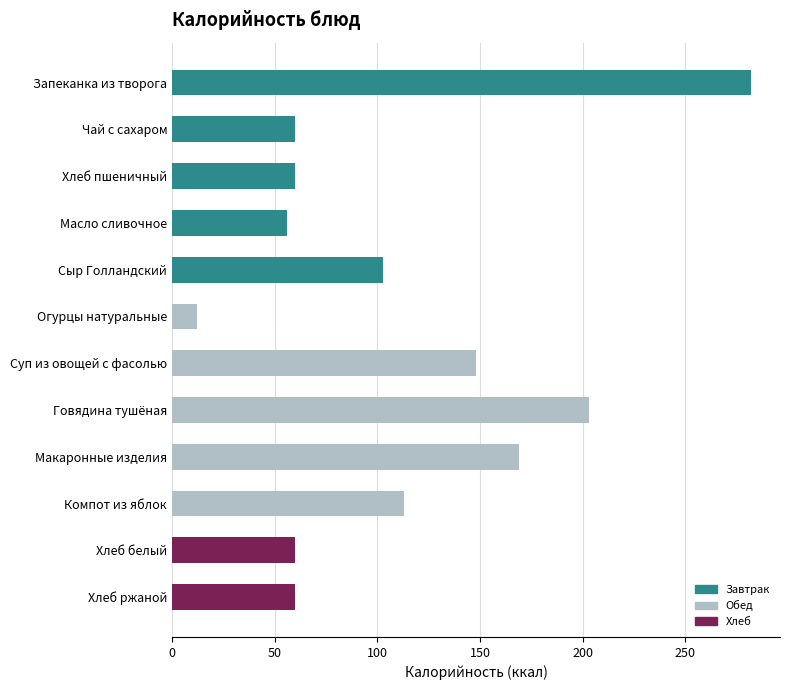

What value does the data have at Хлеб ржаной?

60